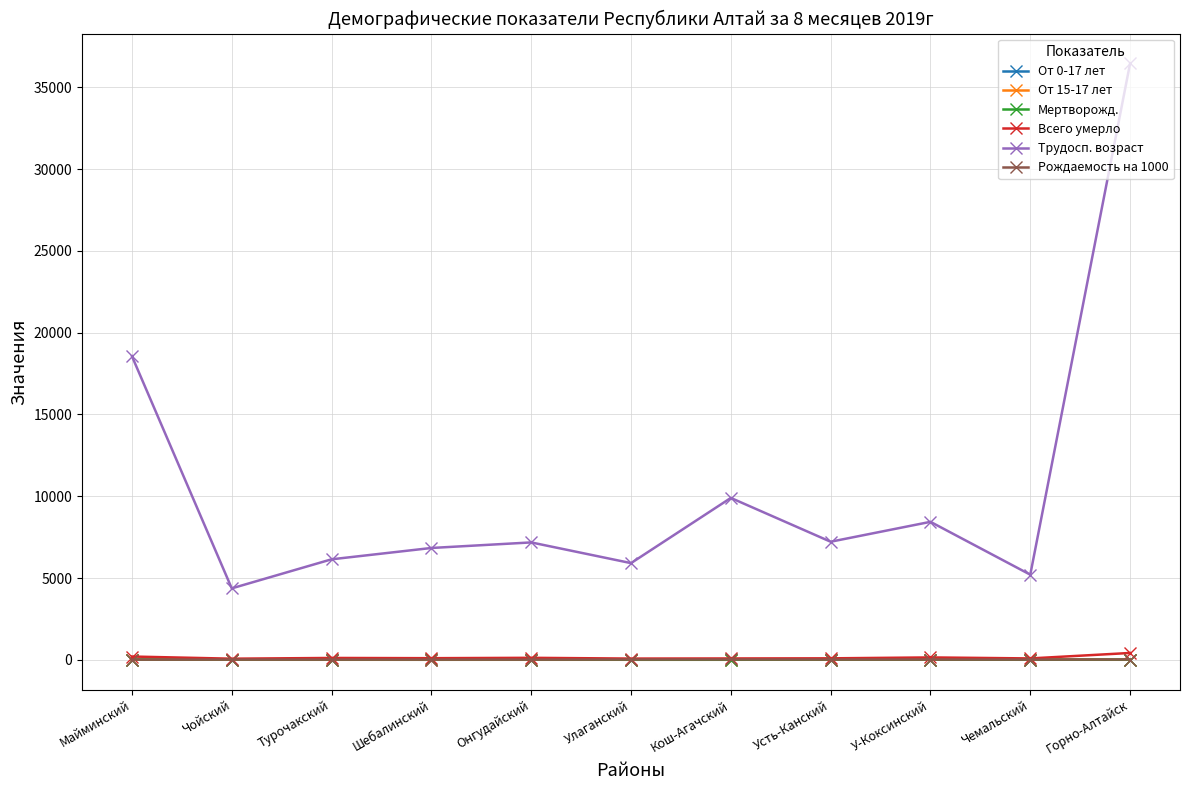

The value of Всего умерло at У-Коксинский is 143.0. True or false?

True